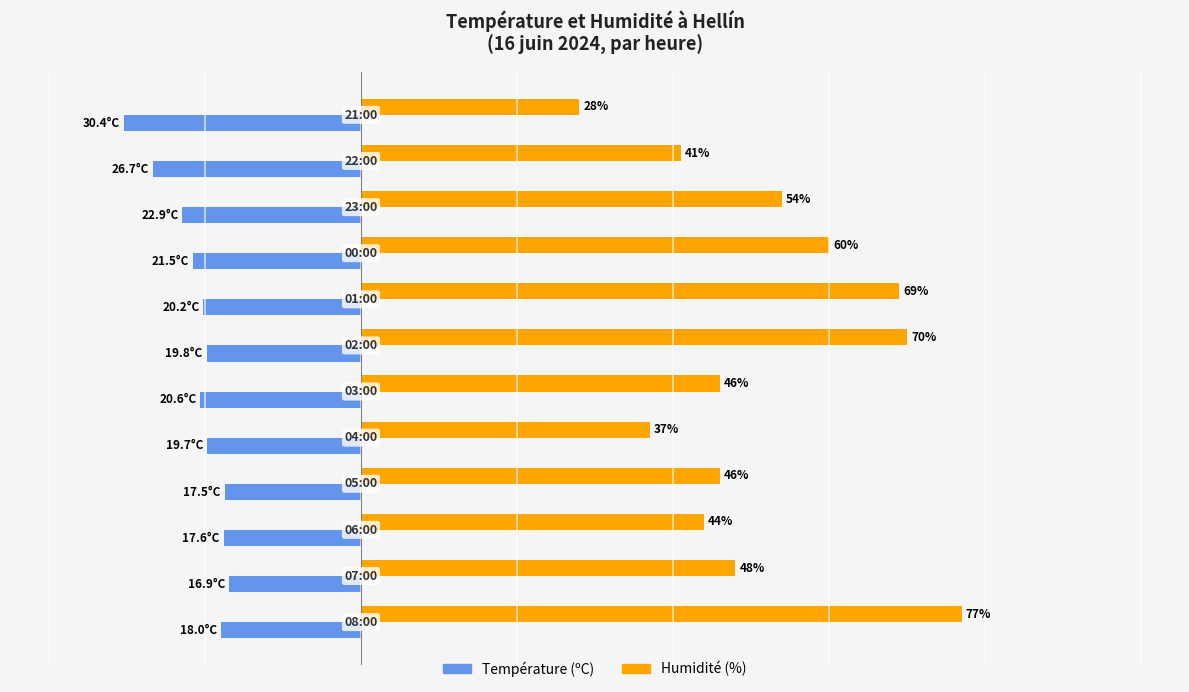

Which series has the largest range (max minus min)?

Humidité (%)